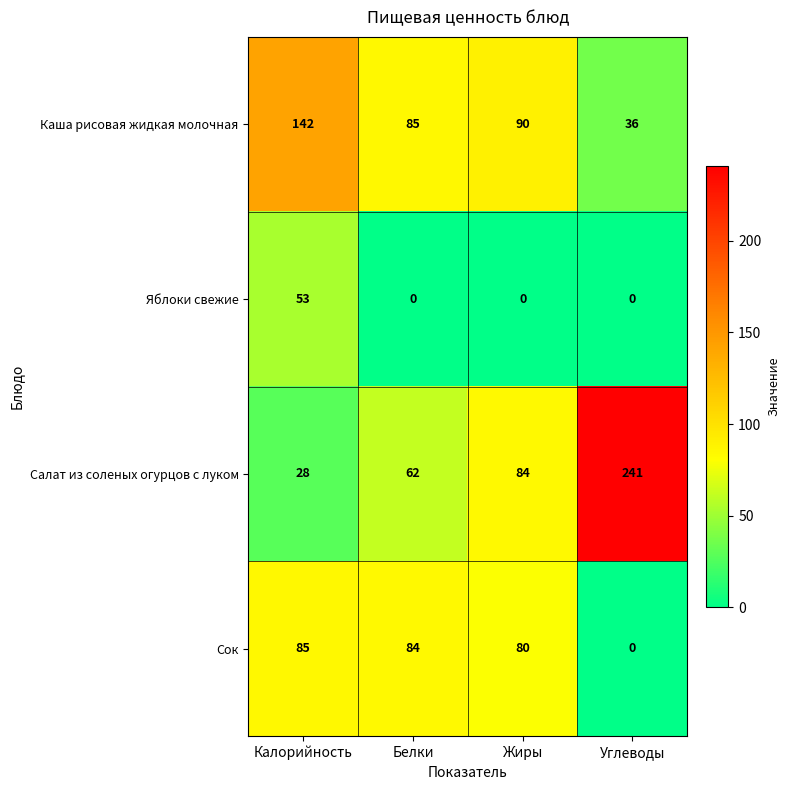

What is the total value across all series at Белки?

231